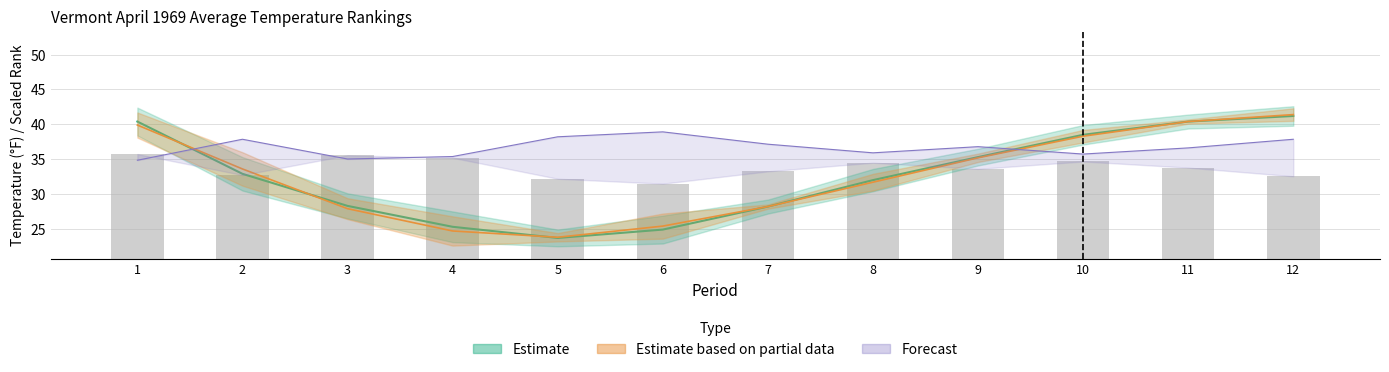

Rank the categories by value from lowest to highest.

6, 5, 12, 2, 7, 9, 11, 8, 10, 4, 3, 1